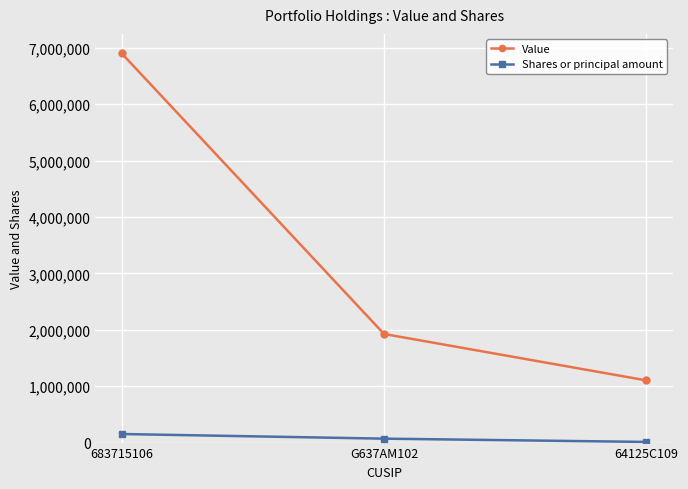

What is the maximum value for Value?

6900000